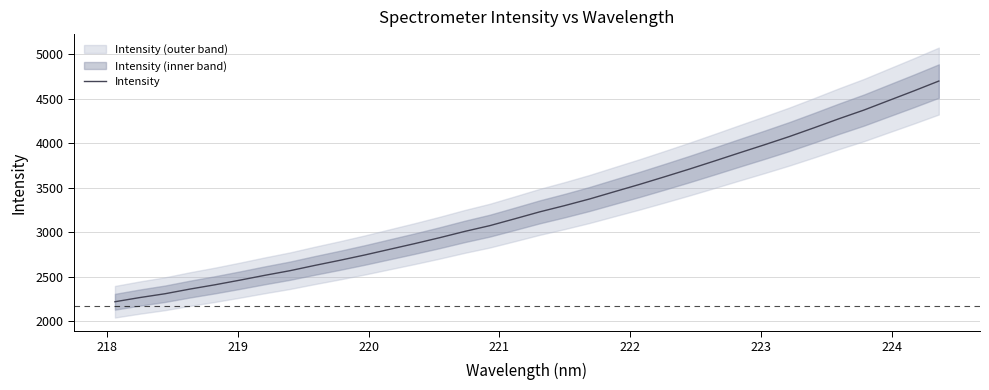

What is the highest value of the Intensity series?

4700.6